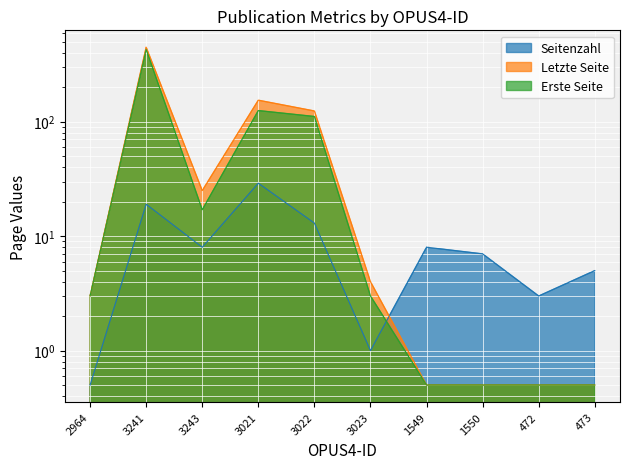

Between 3241 and 3023, which series saw the biggest shift?

Letzte Seite